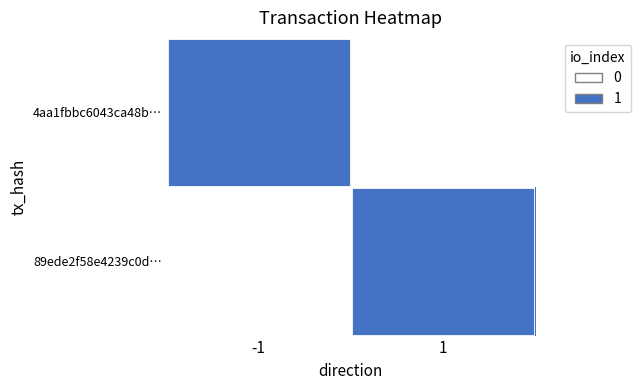

Reading left to right, what are all the values shown in this chart?

4aa1fbbc6043ca48b…: -1=1	1=0
89ede2f58e4239c0d…: -1=0	1=1